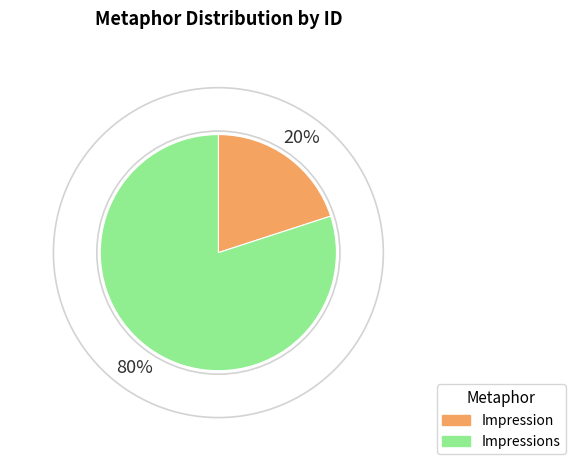

Does Impression represent more than half of the total?

No